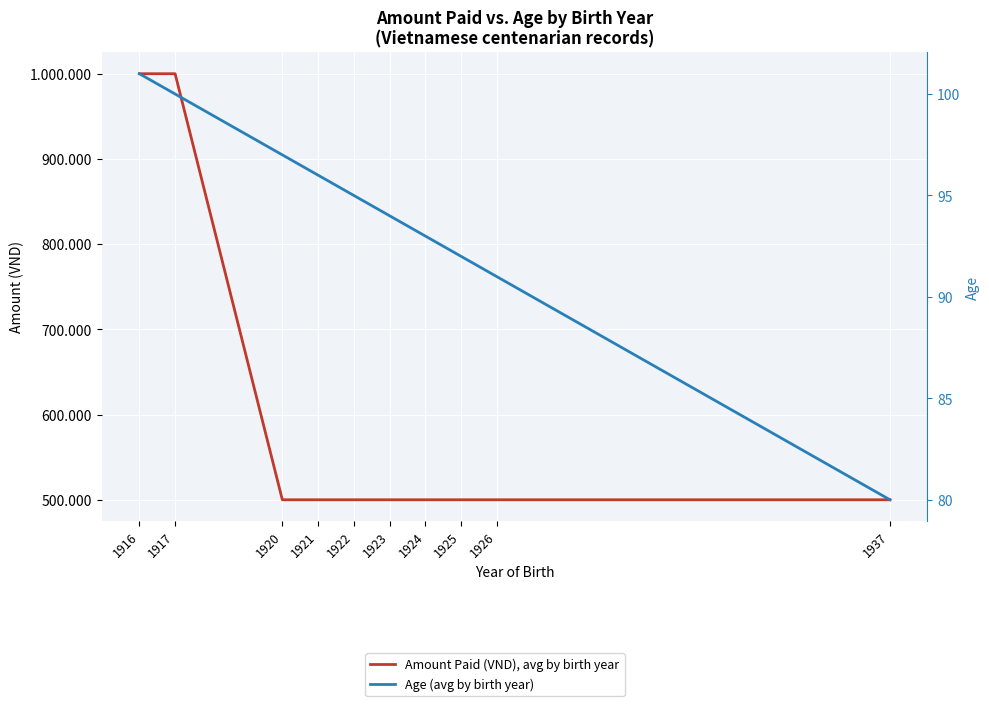

Which has a higher value, 1917 or 1923?

1917